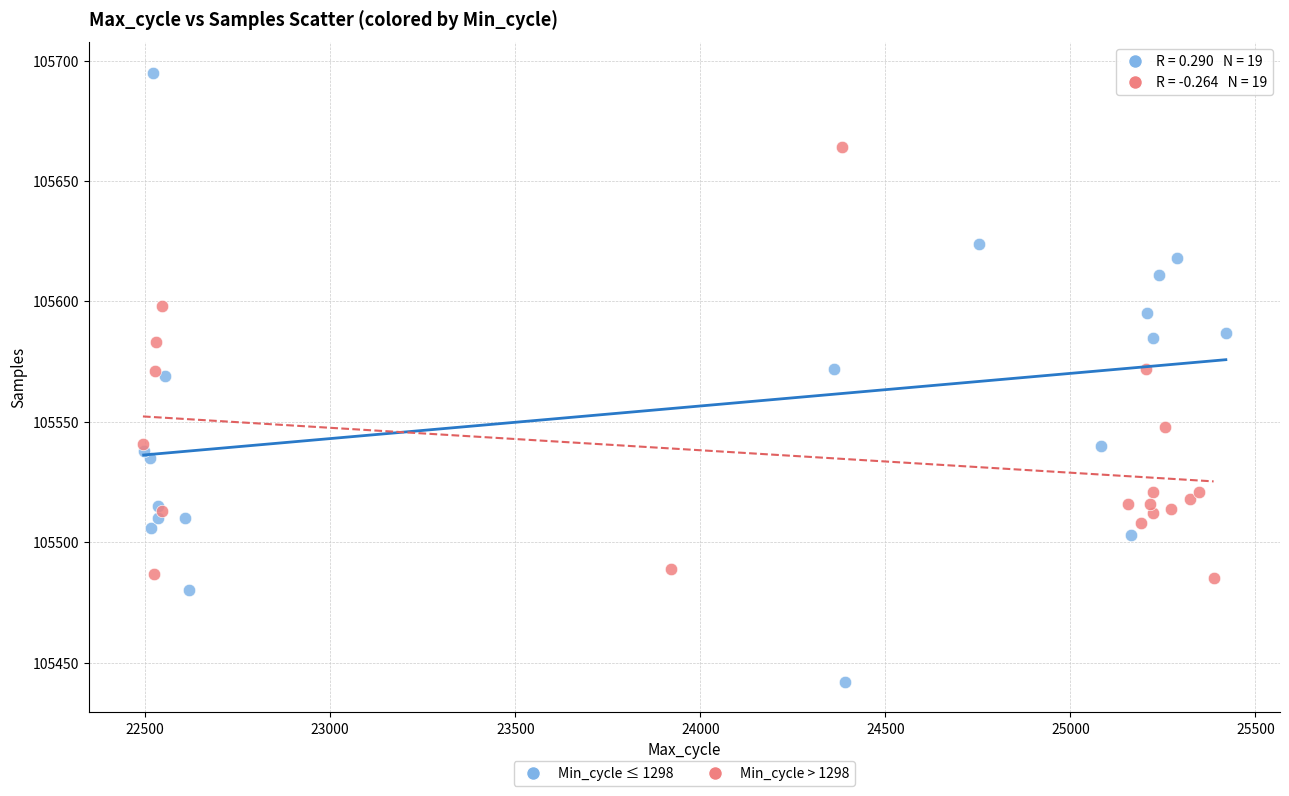

What are all the series names shown in the legend?

Min_cycle ≤ 1298, Min_cycle > 1298